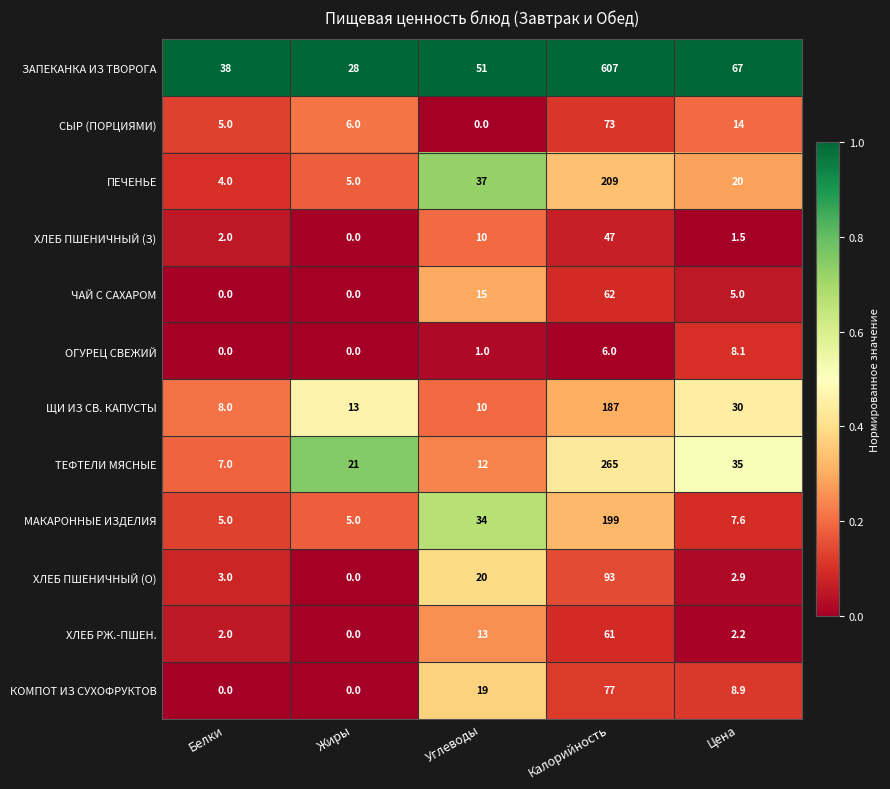

Is it true that ТЕФТЕЛИ МЯСНЫЕ equals 36.1 at Жиры?

False